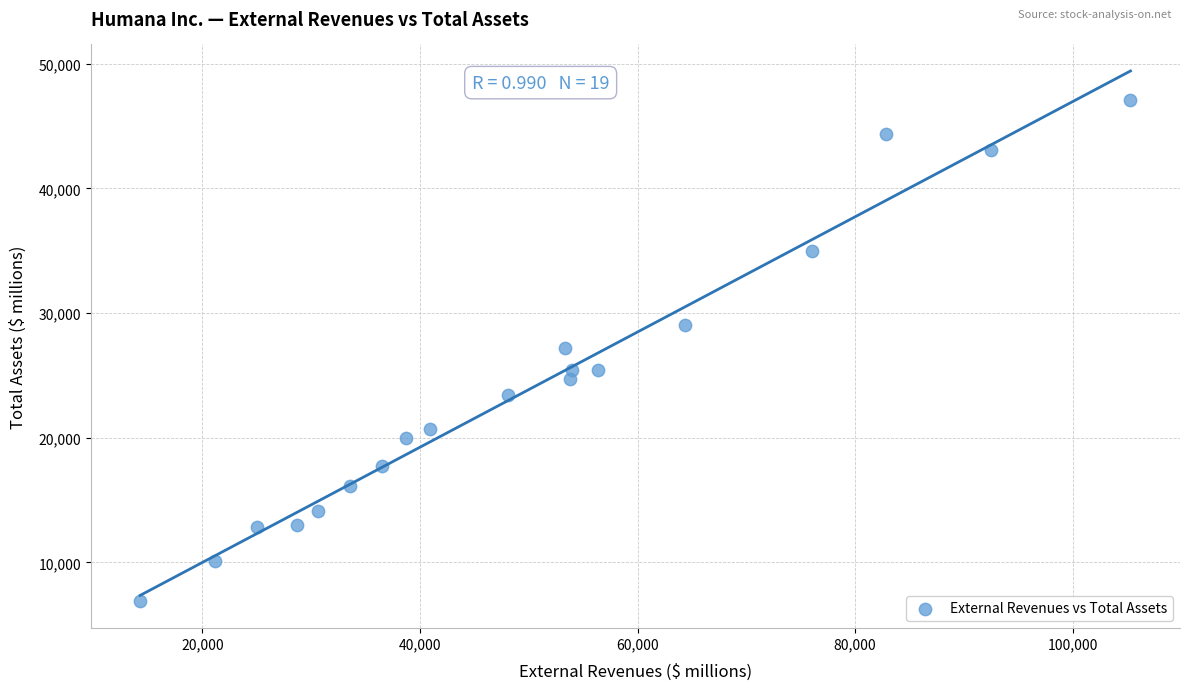

What is the range of Y values (max minus min)?

40195